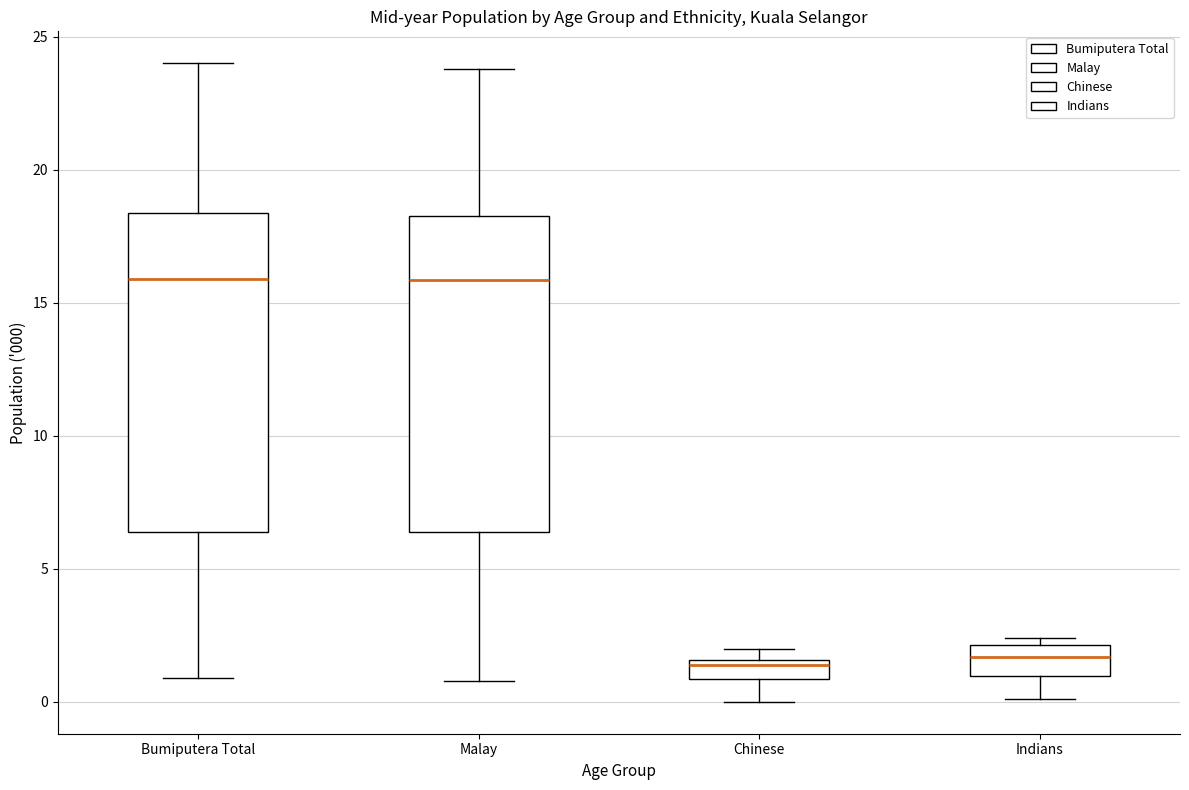

Where is the lower edge of the box for Malay on the y-axis? The values are not printed on the chart, so give them approximately, as read against the axis.

6.5